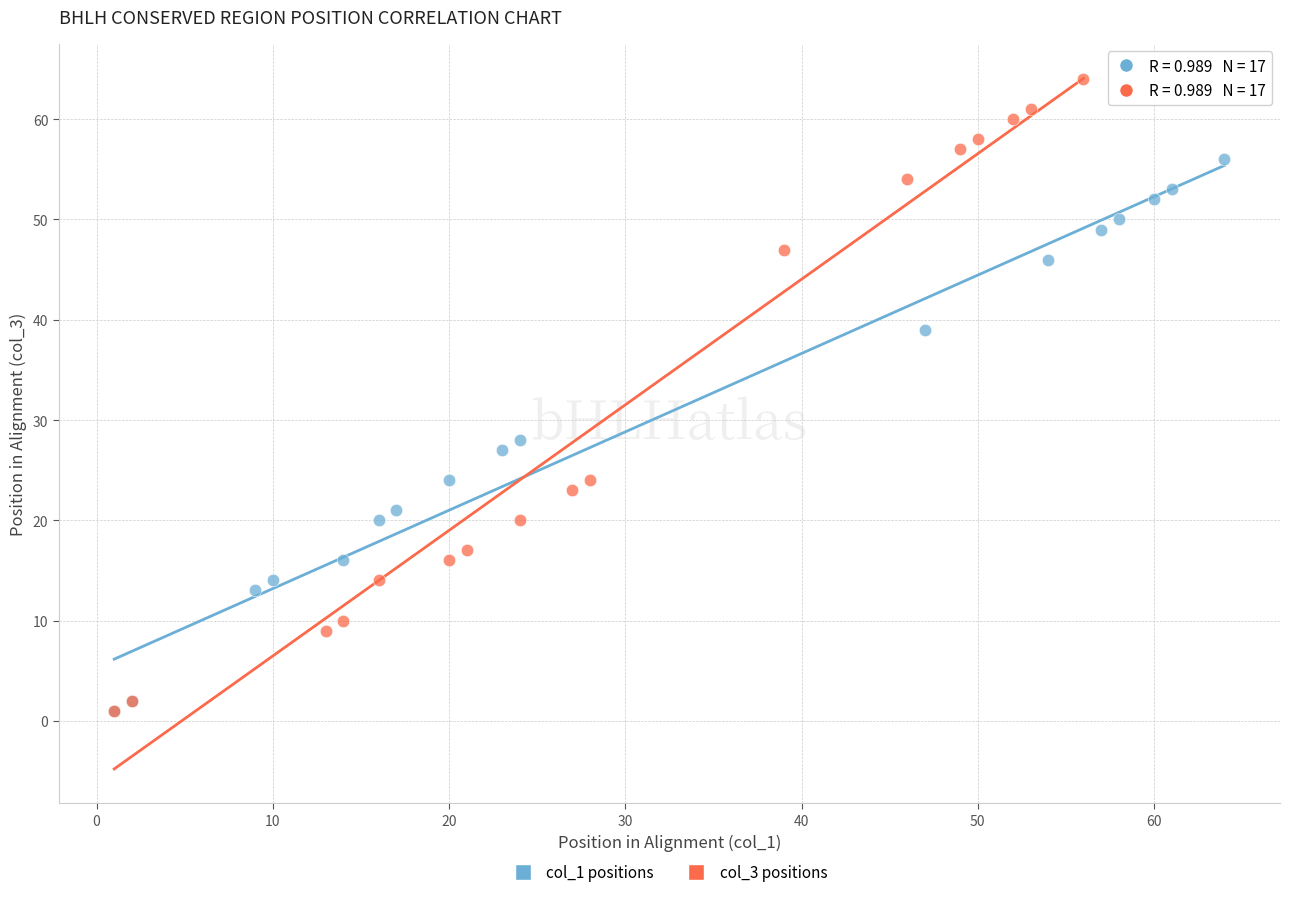

Which series contains the highest Y value?

col_3 positions